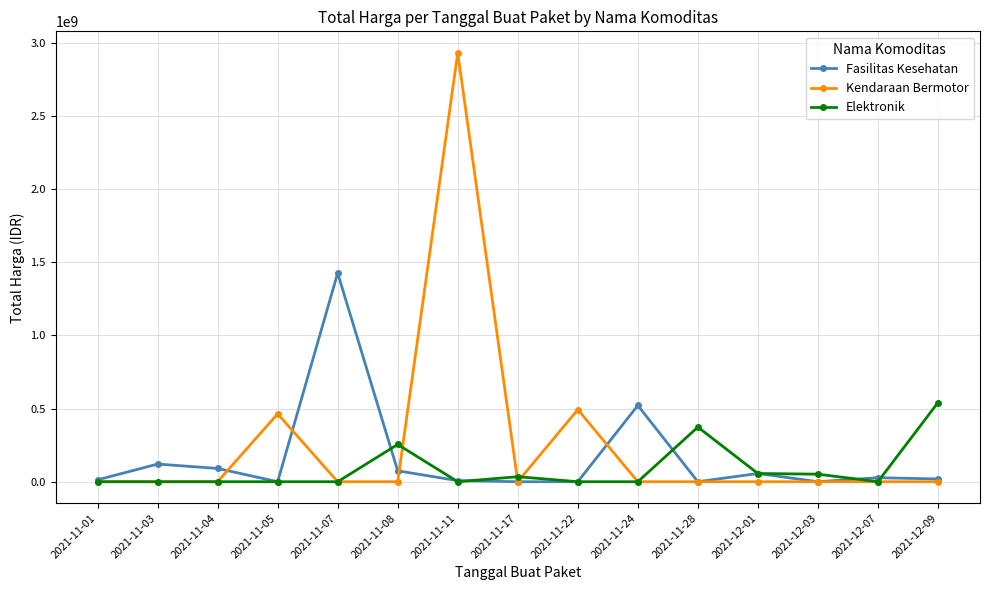

List the series in order of their peak value, highest first.

Kendaraan Bermotor, Fasilitas Kesehatan, Elektronik